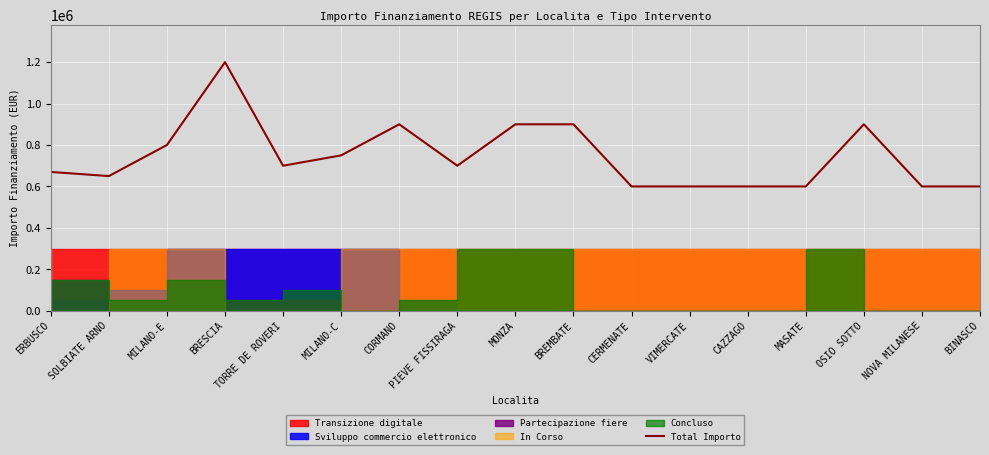

Where is the first local maximum?

BRESCIA